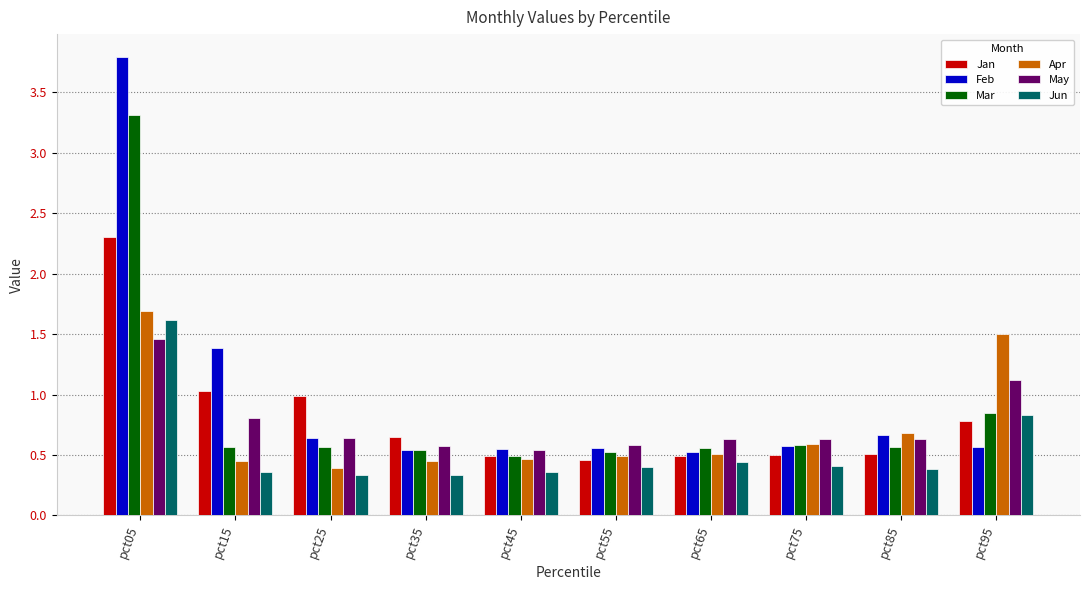

What is the total value across all series at pct35?

3.1